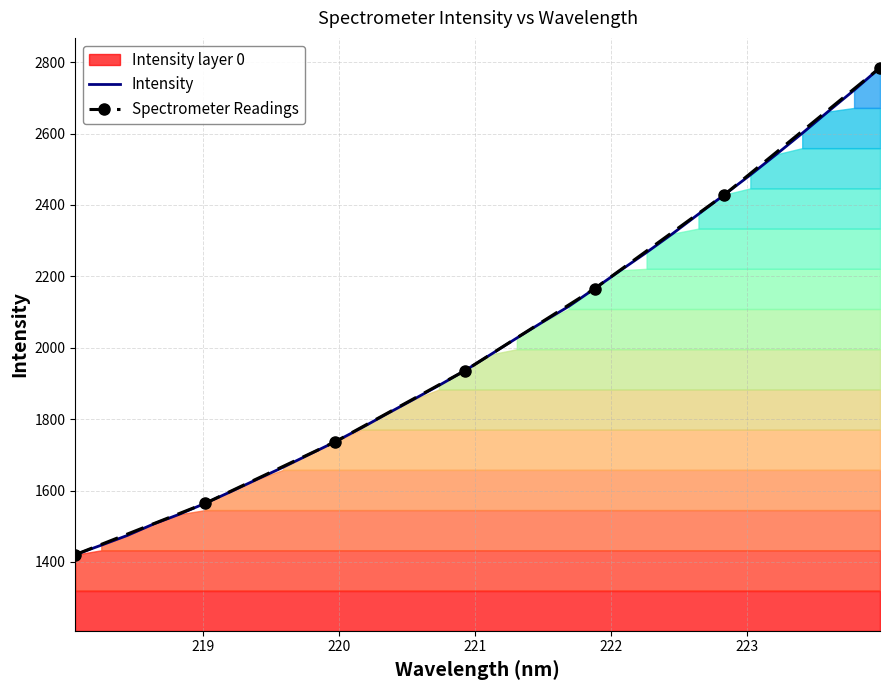

What is the difference between the maximum and second lowest values?

1337.3